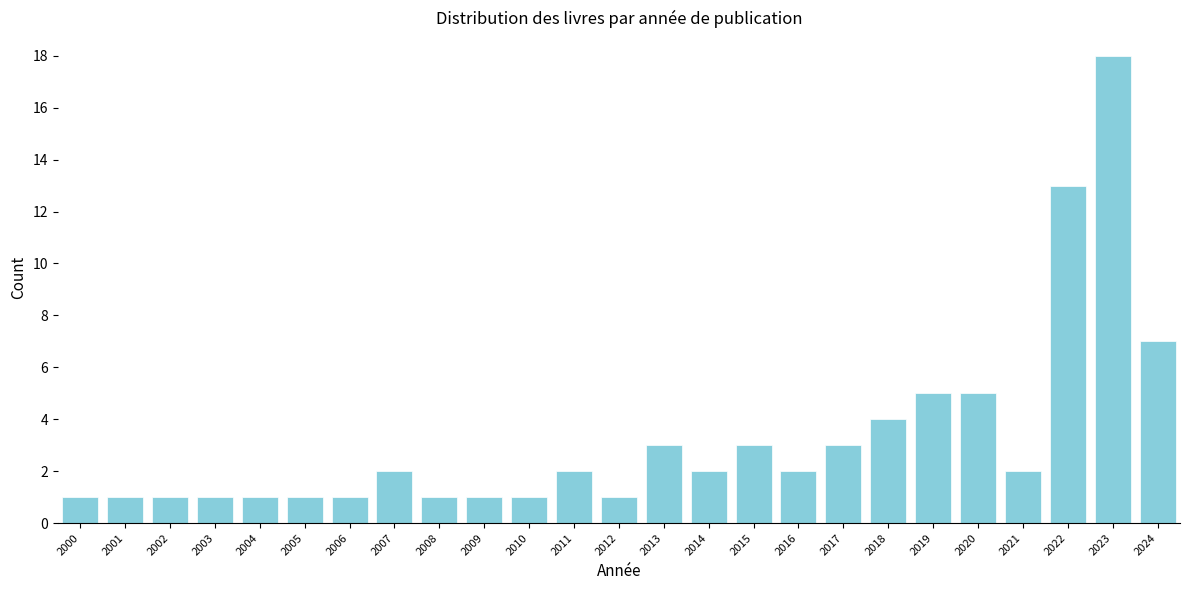

Reading right to left, what are all the values shown in this chart?

7	18	13	2	5	5	4	3	2	3	2	3	1	2	1	1	1	2	1	1	1	1	1	1	1